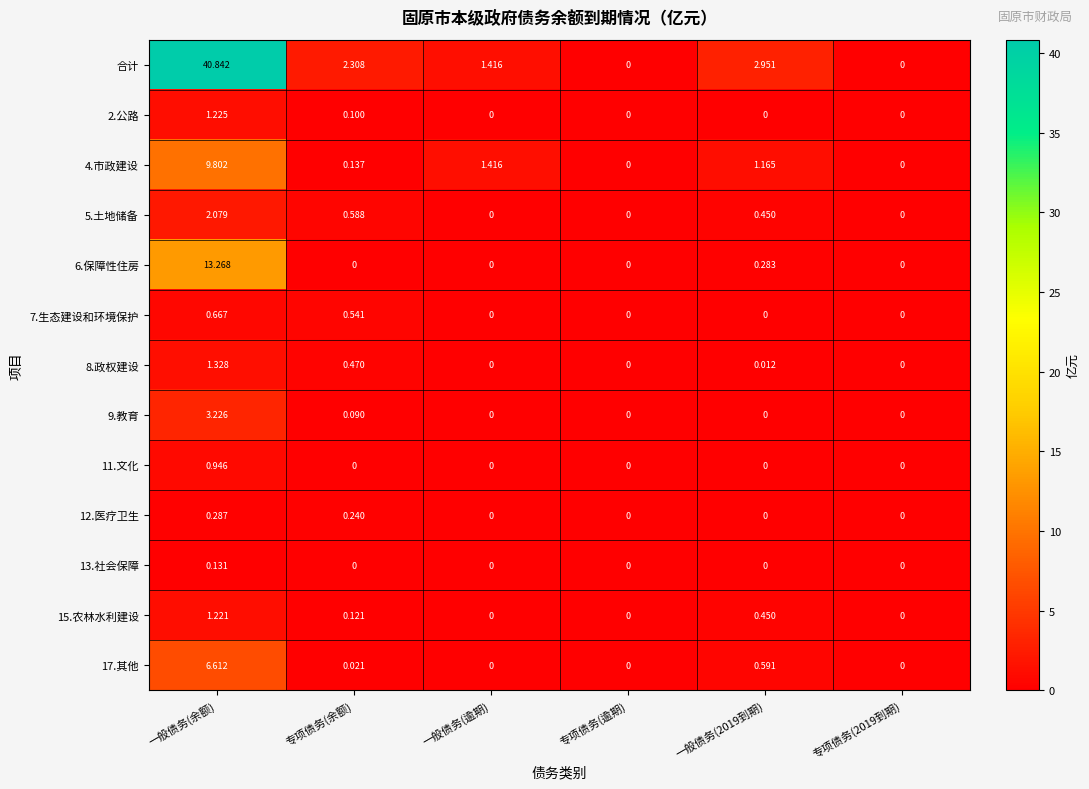

Which series has the largest range (max minus min)?

合计